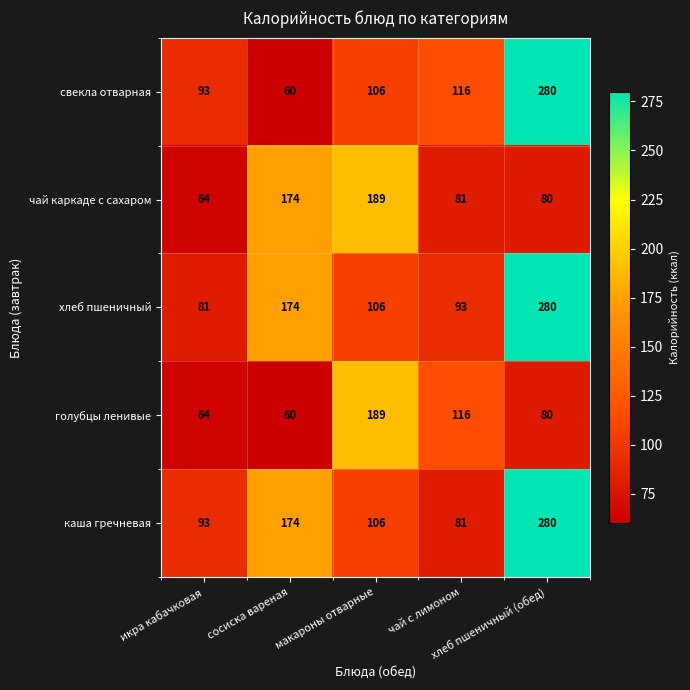

What is the difference between the second highest and second lowest values in the голубцы ленивые series?

52